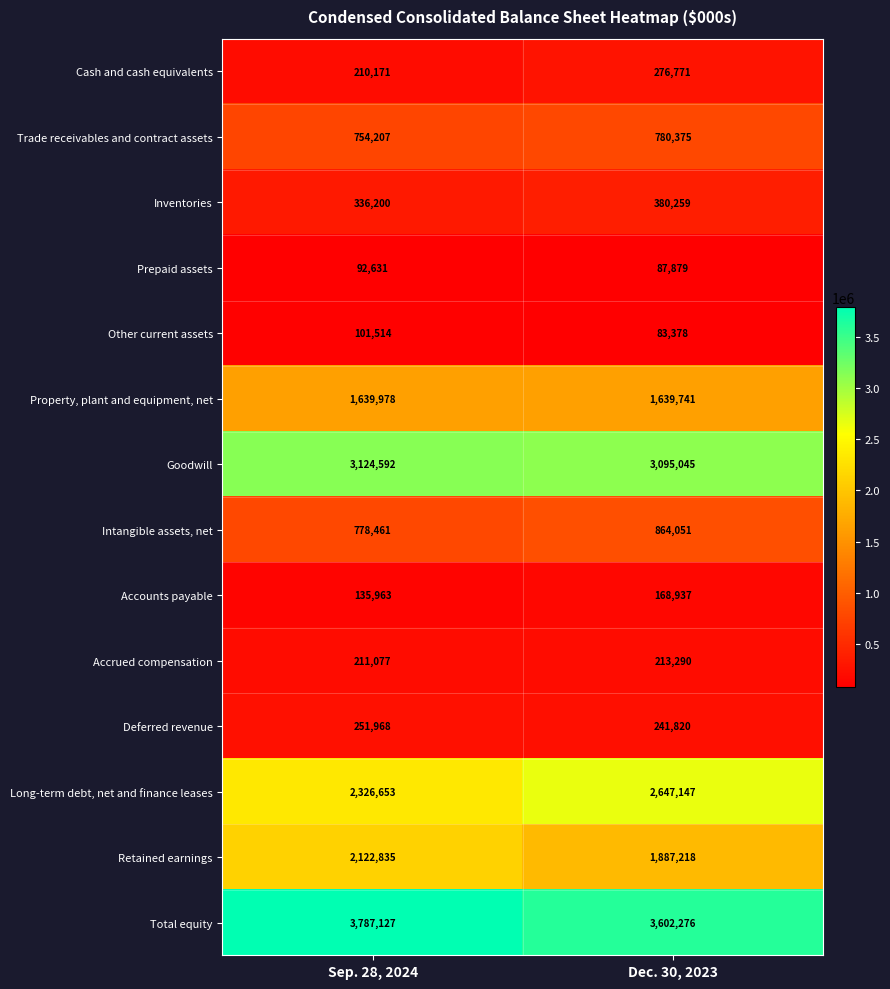

What is the difference between the Inventories values at Dec. 30, 2023 and Sep. 28, 2024?

44059